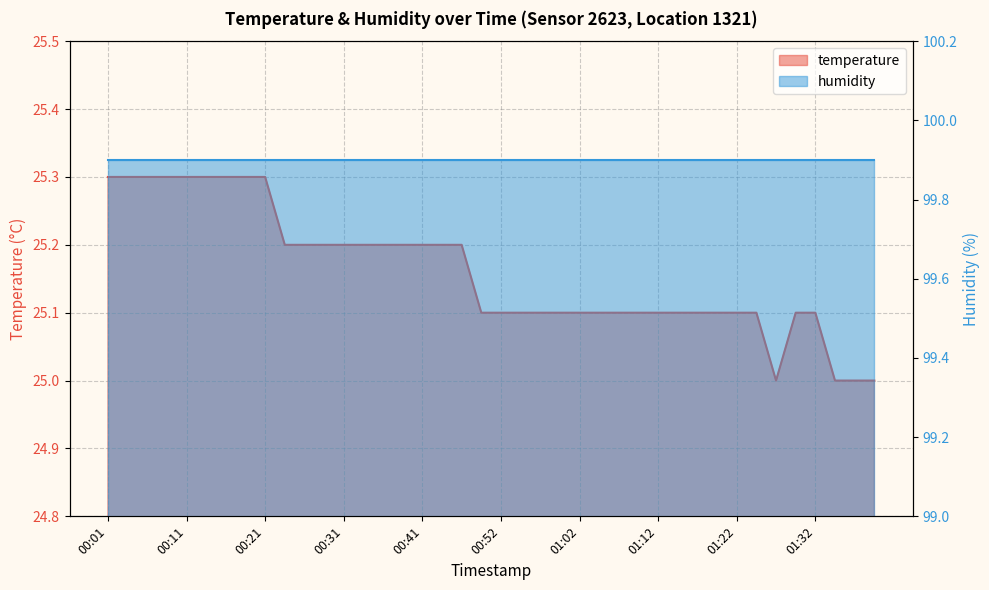

What is the change in value from 00:34 to 01:04?

-0.1